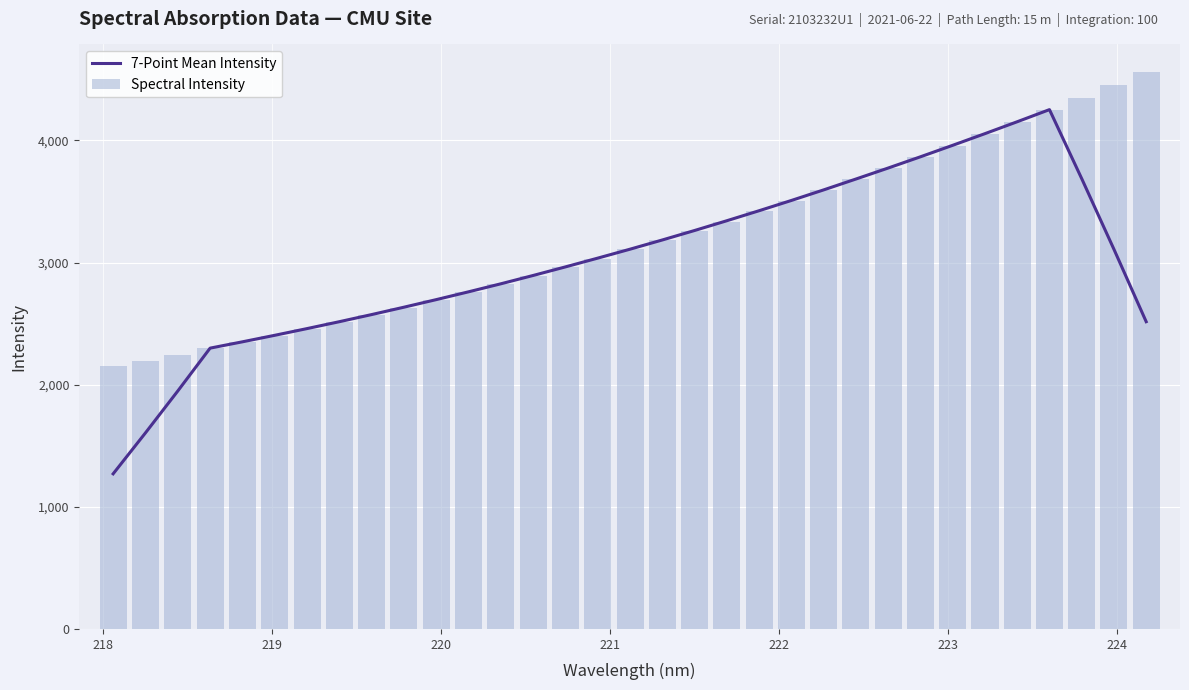

What is the sum of all Spectral Intensity values?

105445.1